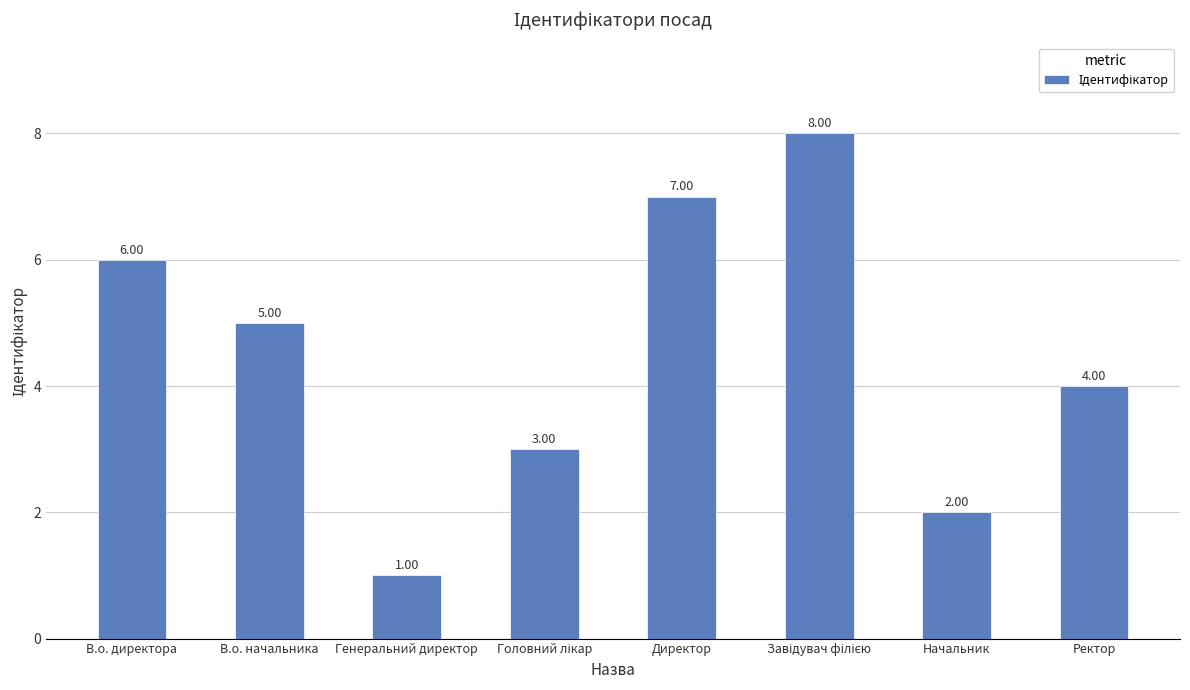

What is the difference between the maximum and minimum values?

7